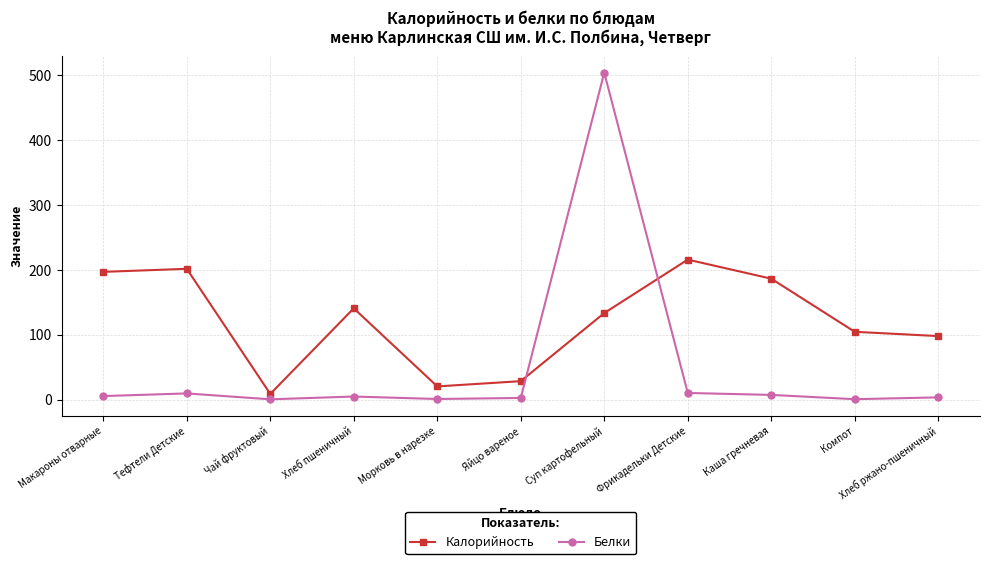

Is the value of Белки at Хлеб ржано-пшеничный greater than the value of Калорийность at Хлеб ржано-пшеничный?

No